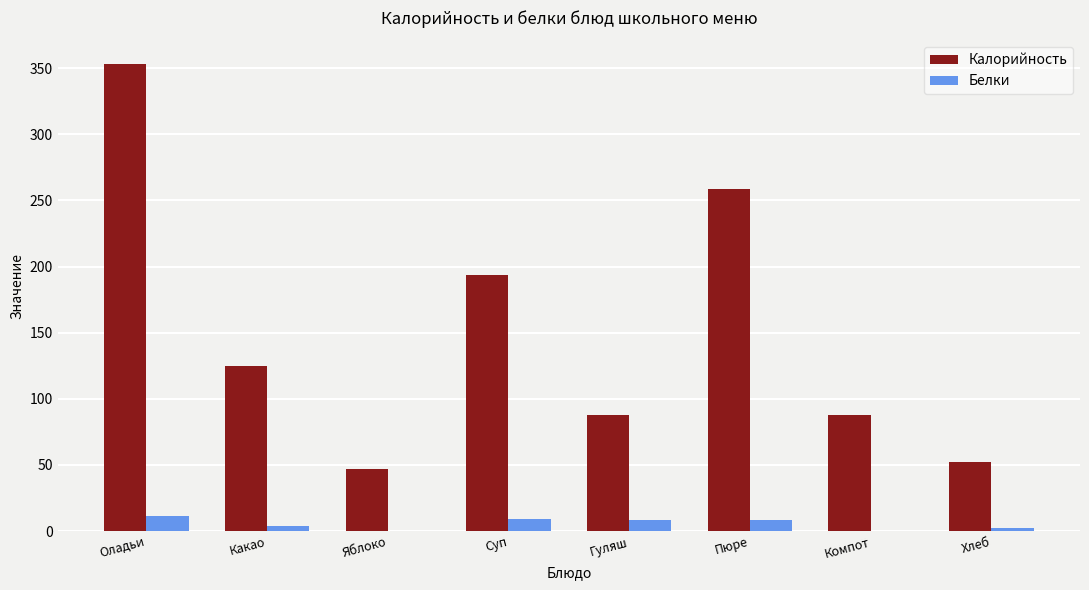

What is the maximum value shown in the chart?

353.3